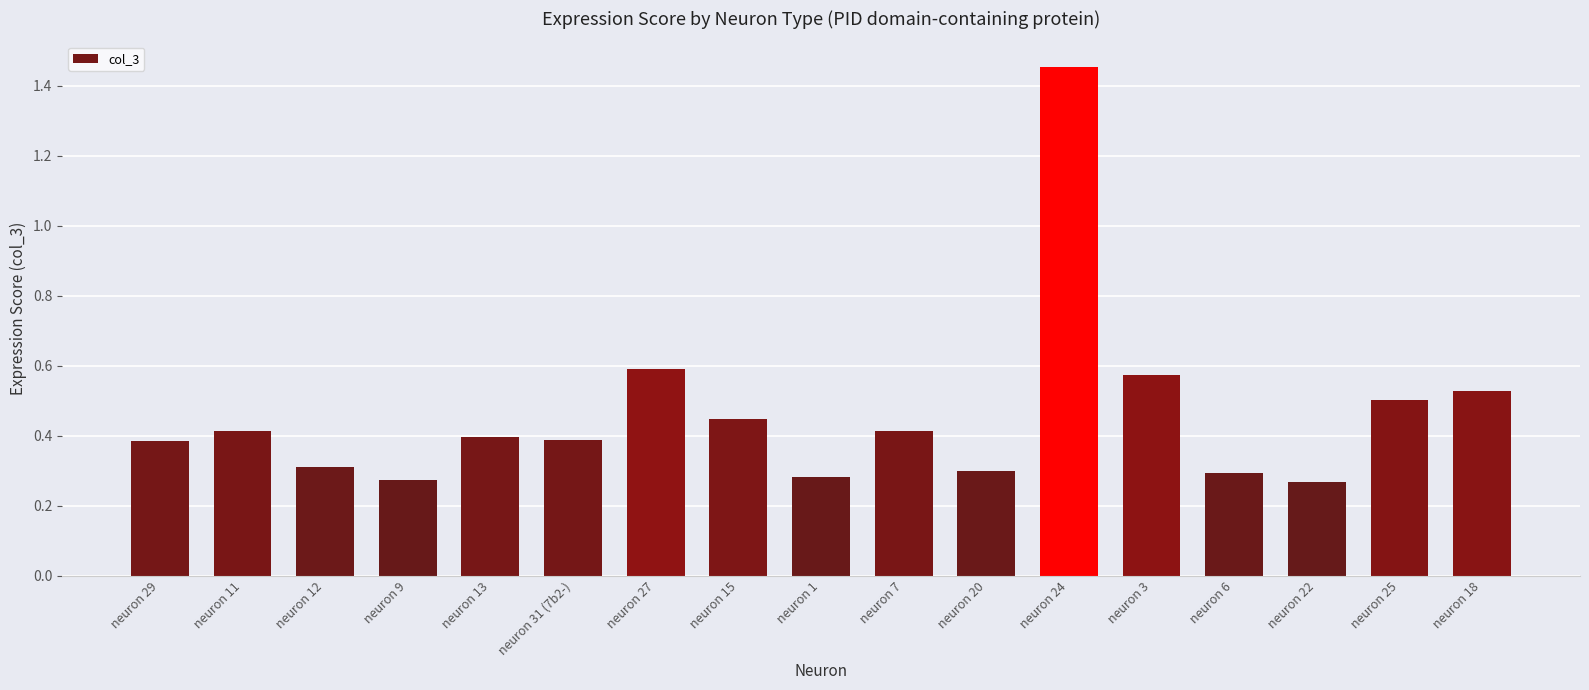

Which has a higher value, neuron 18 or neuron 24?

neuron 24